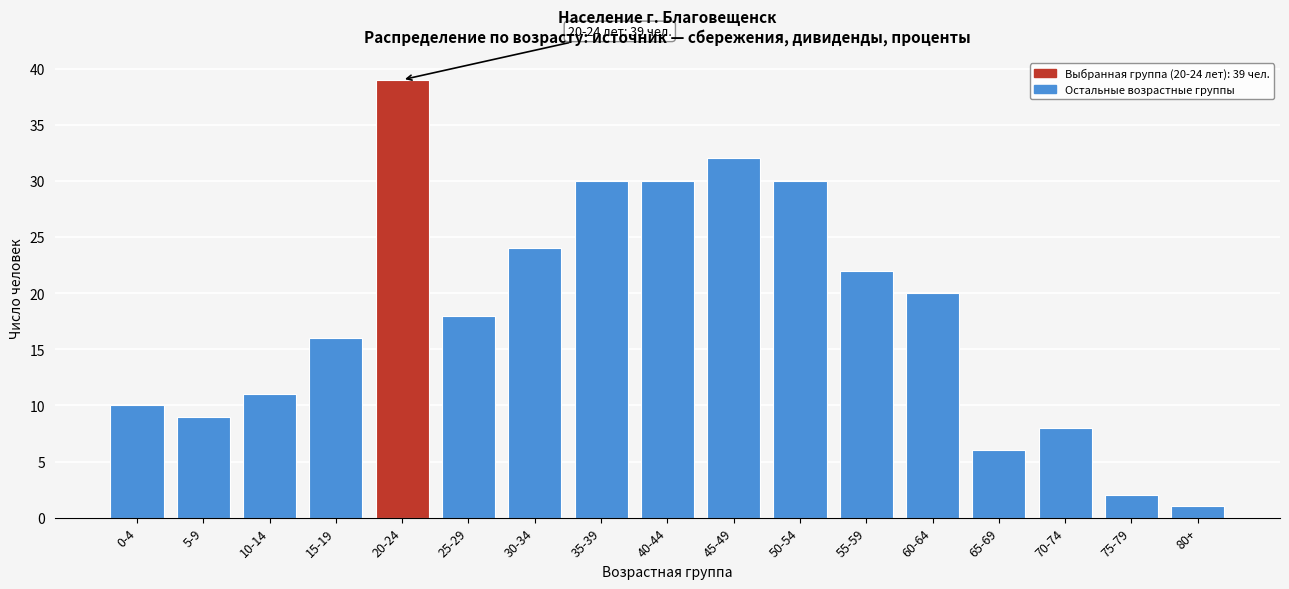

Reading left to right, what are all the values shown in this chart?

0-4=10	5-9=9	10-14=11	15-19=16	20-24=39	25-29=18	30-34=24	35-39=30	40-44=30	45-49=32	50-54=30	55-59=22	60-64=20	65-69=6	70-74=8	75-79=2	80+=1